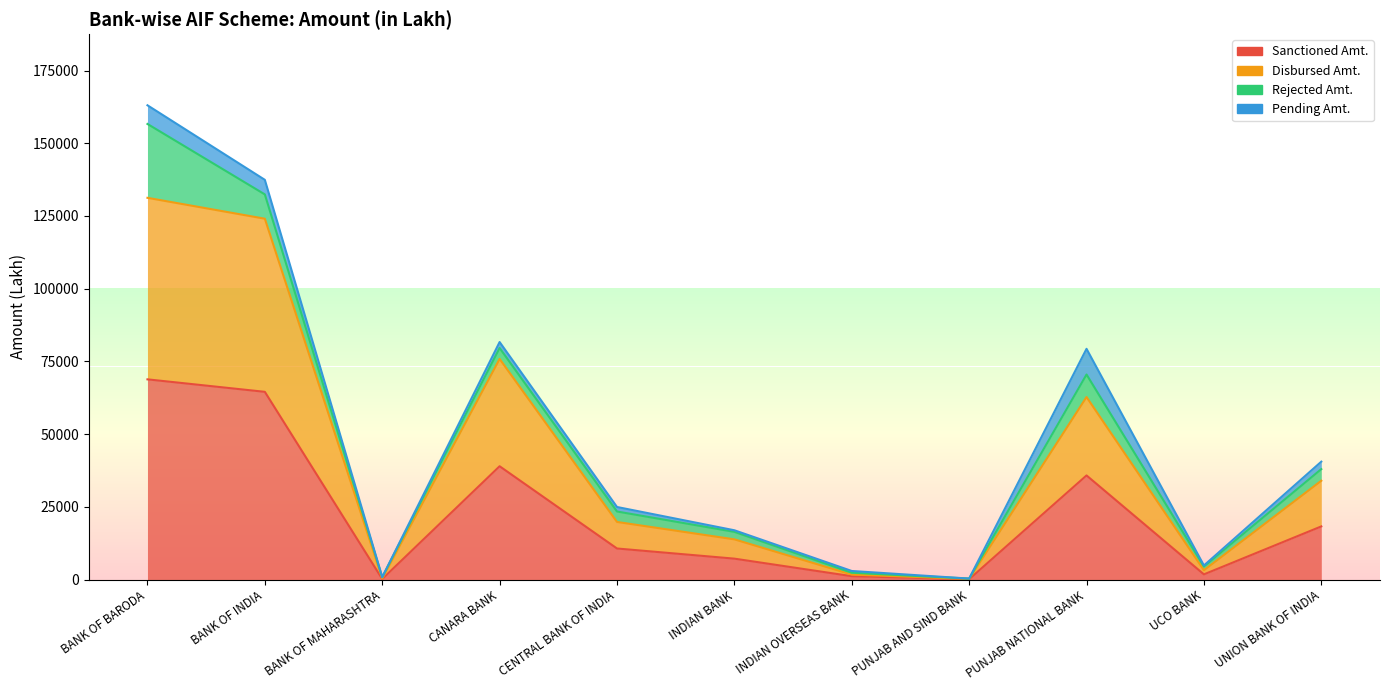

List the labels in order of Disbursed Amt. value, smallest first.

PUNJAB AND SIND BANK, BANK OF MAHARASHTRA, INDIAN OVERSEAS BANK, UCO BANK, INDIAN BANK, CENTRAL BANK OF INDIA, UNION BANK OF INDIA, PUNJAB NATIONAL BANK, CANARA BANK, BANK OF INDIA, BANK OF BARODA